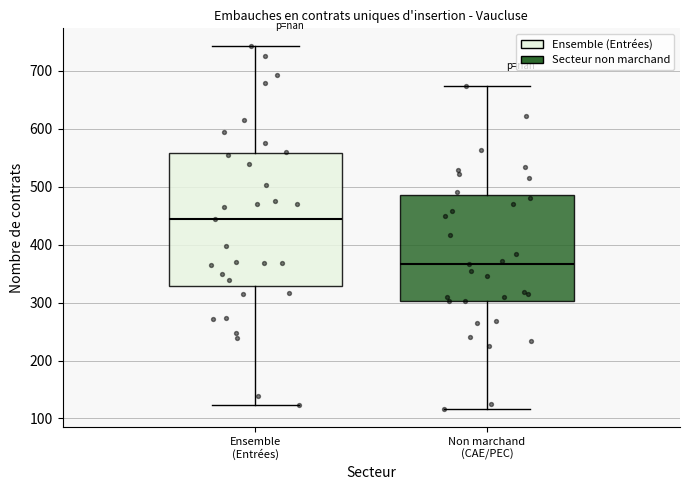

Where is the upper edge of the box for Non marchand (CAE/PEC) on the y-axis? The values are not printed on the chart, so give them approximately, as read against the axis.

490